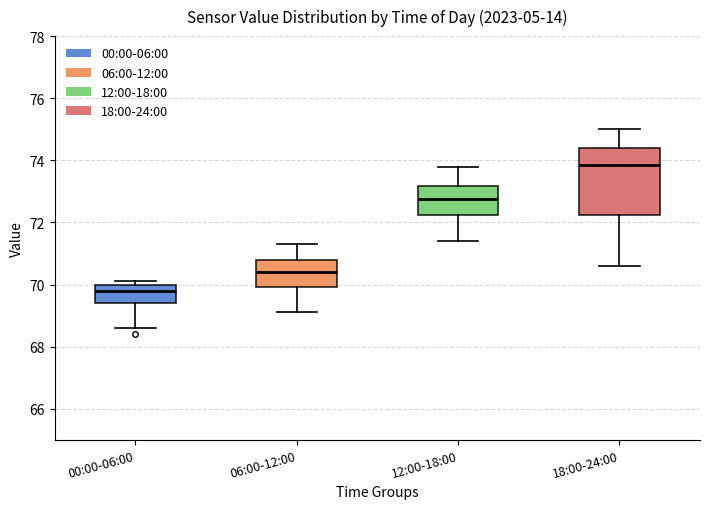

Where is the upper edge of the box for 06:00-12:00 on the y-axis? The values are not printed on the chart, so give them approximately, as read against the axis.

70.8